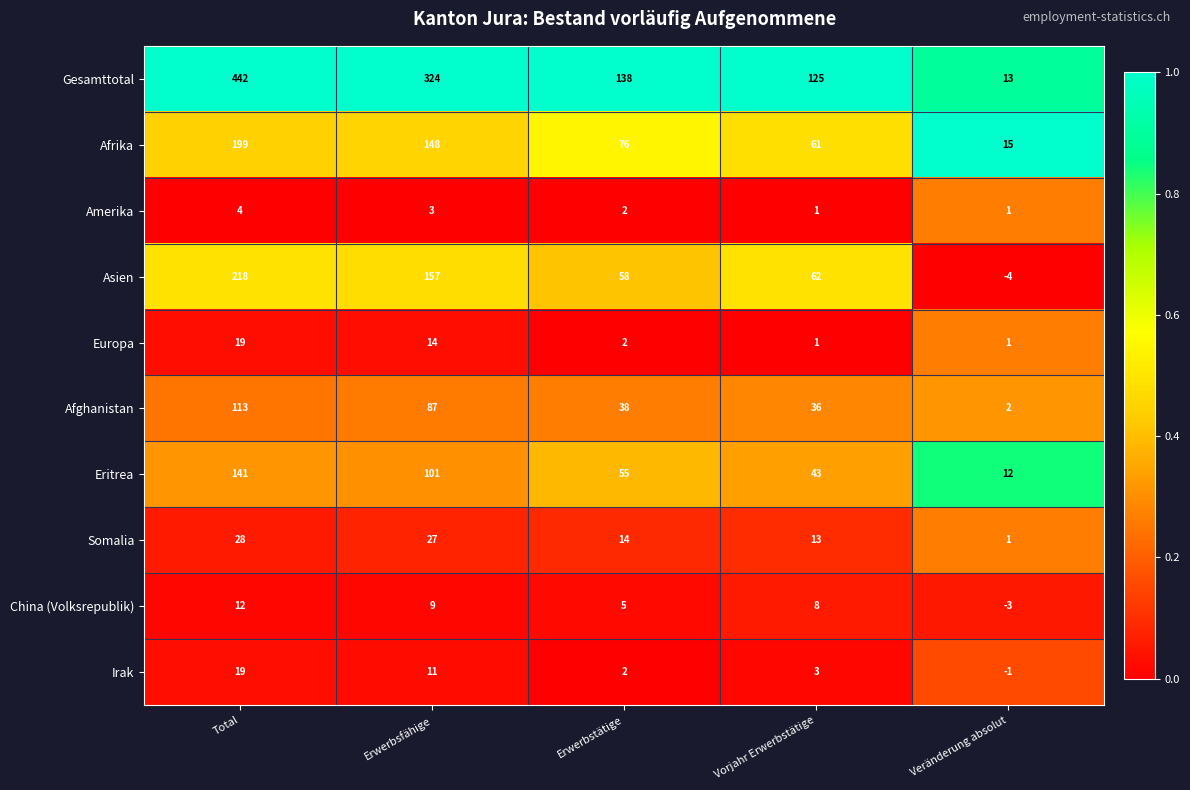

What is the spread (max minus min) of values at Erwerbstätige?

136